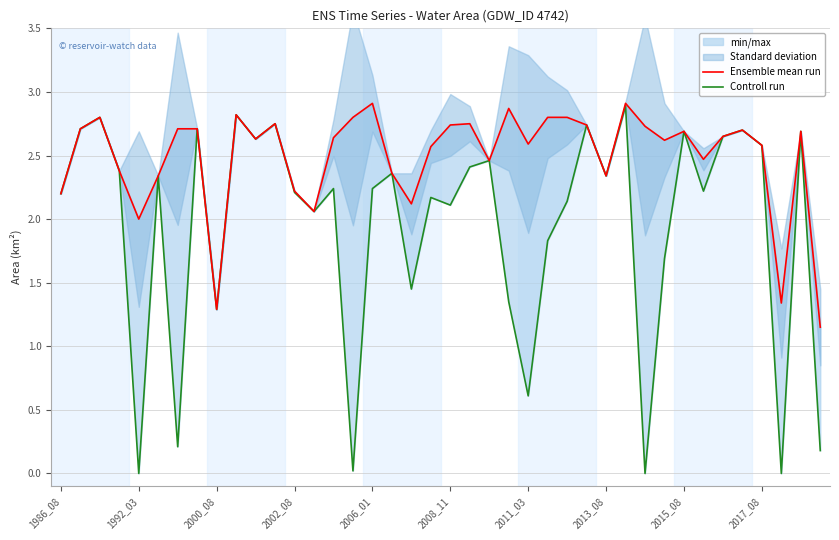

The value of Controll run at 29 is 1.2. True or false?

False